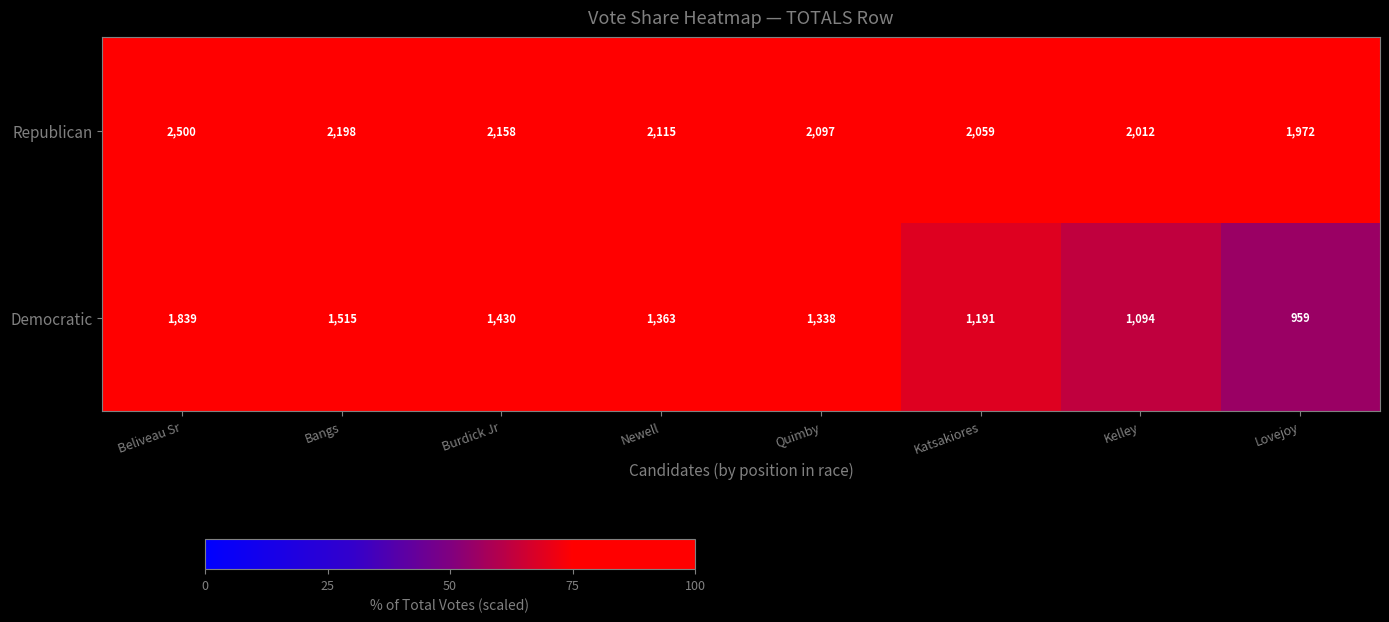

The value of Republican at Lovejoy is 2707. True or false?

False